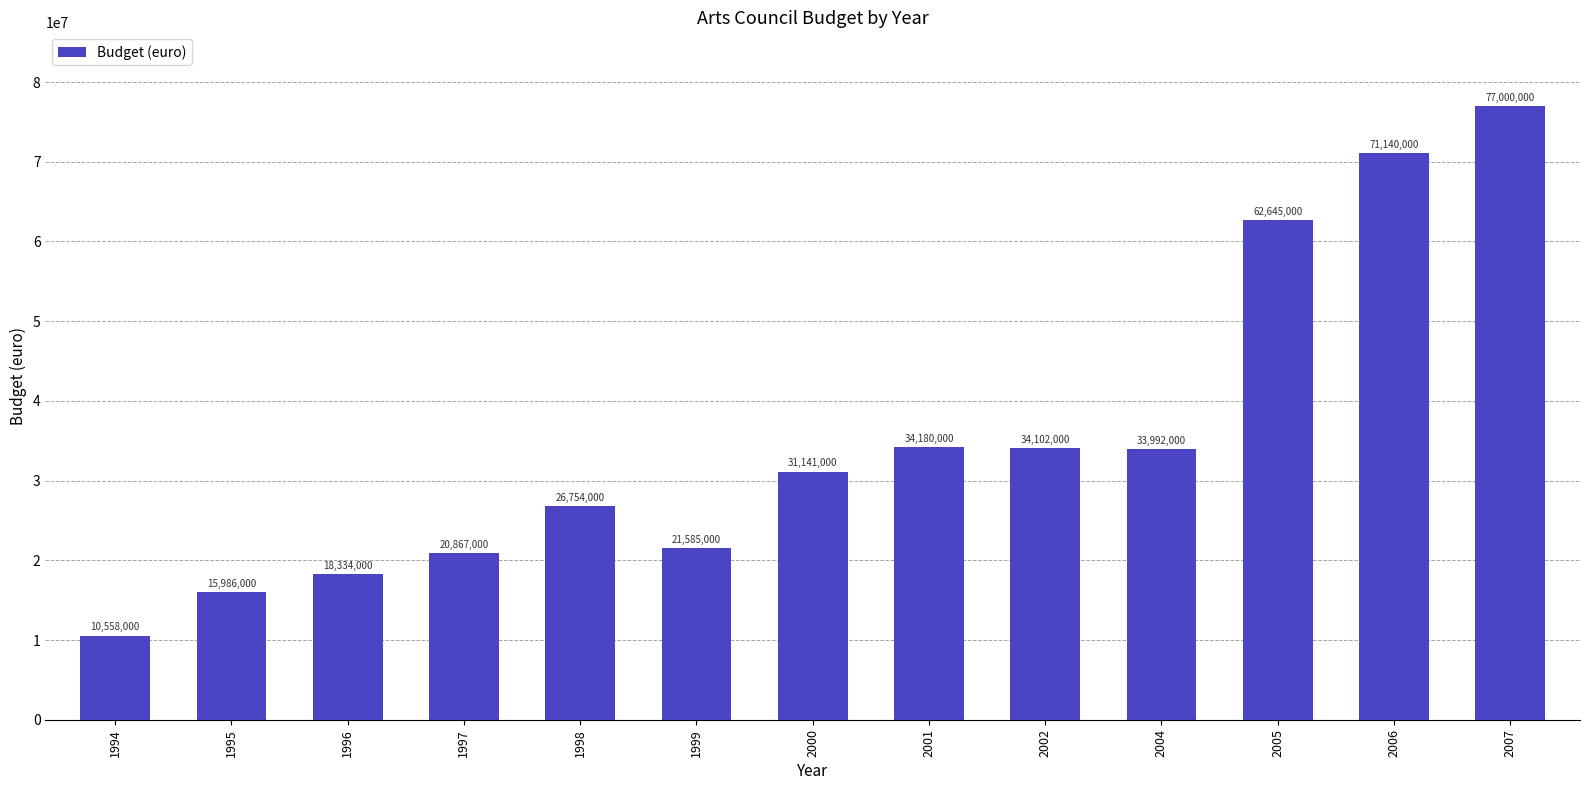

What is the minimum value shown in the chart?

10558000